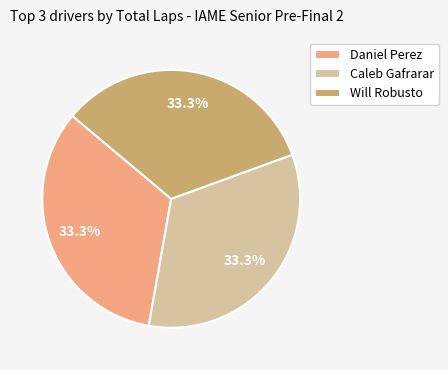

What percentage is the Caleb Gafrarar slice, to the nearest percent?

33%